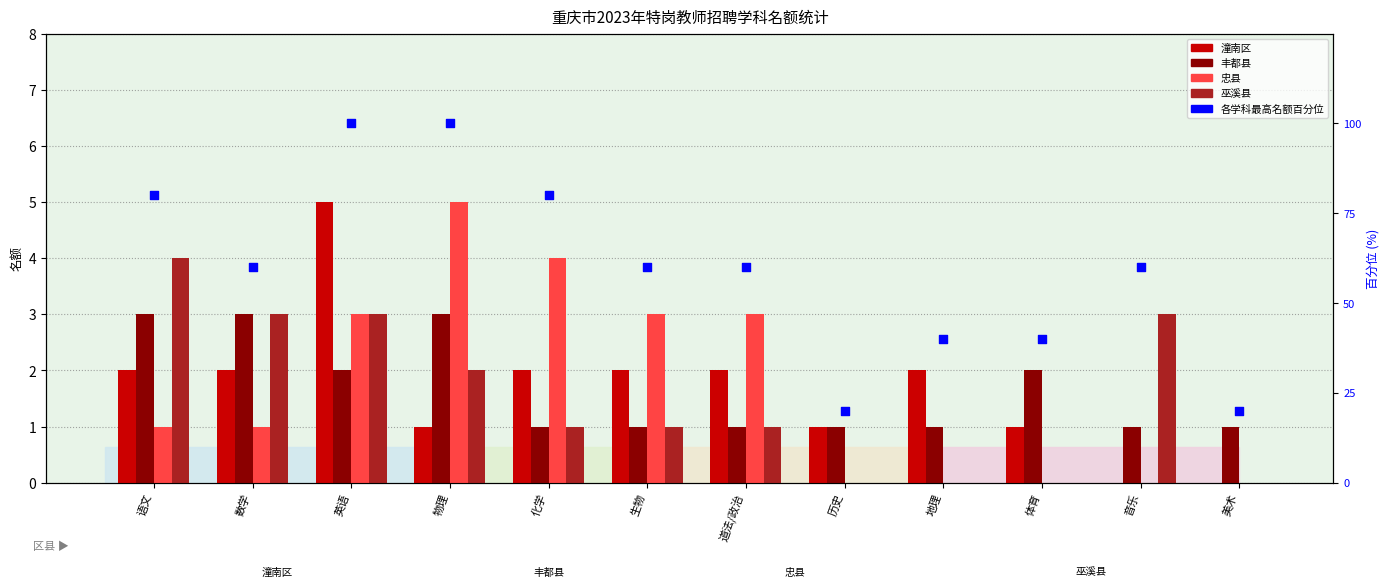

Which series contains the lowest Y value?

潼南区